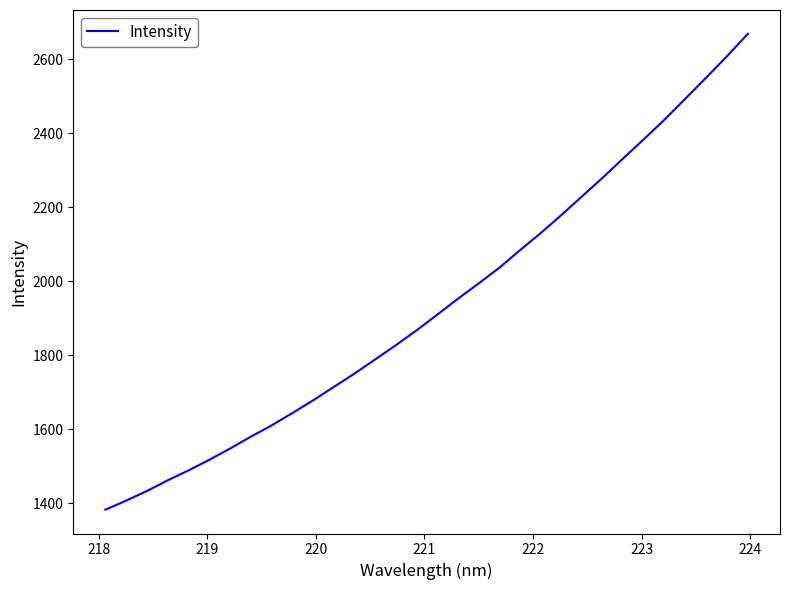

What is the smallest value displayed?

1382.0